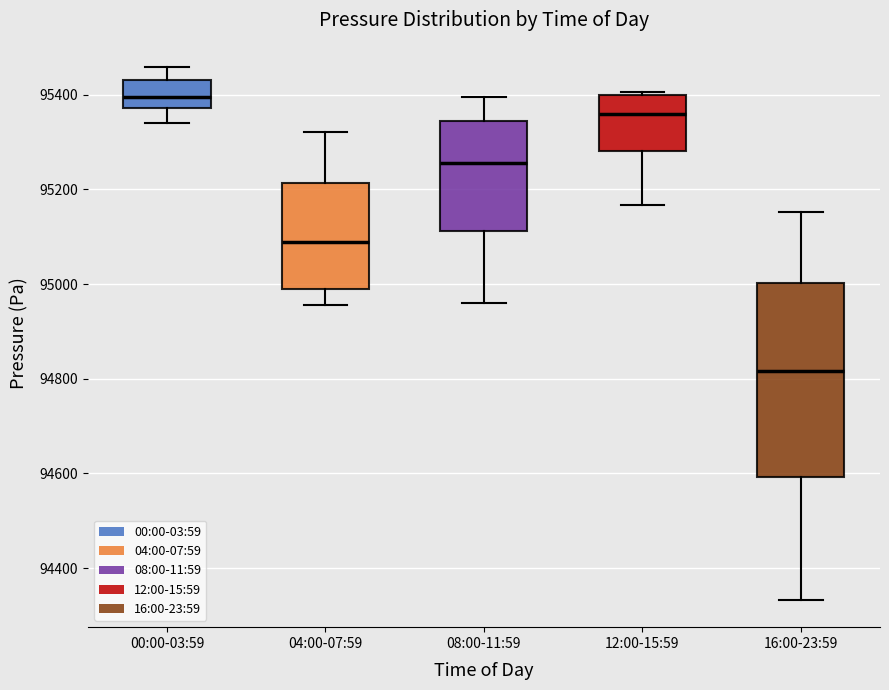

Which box has the highest median line?

00:00-03:59